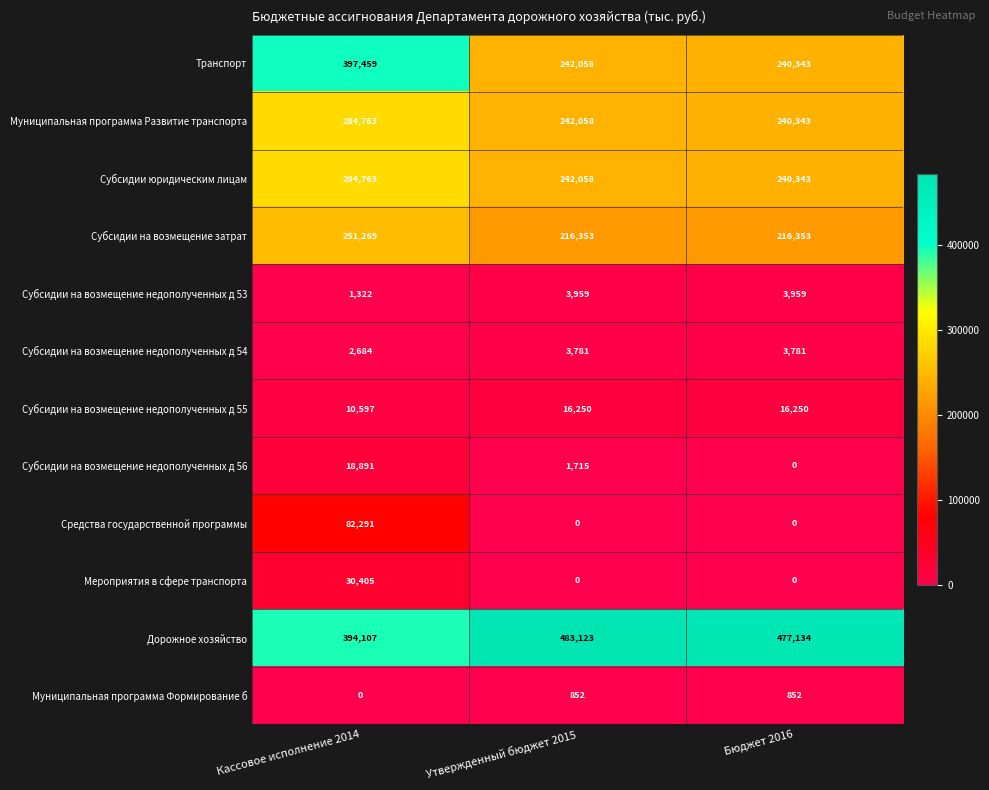

Which series has the largest range (max minus min)?

Транспорт